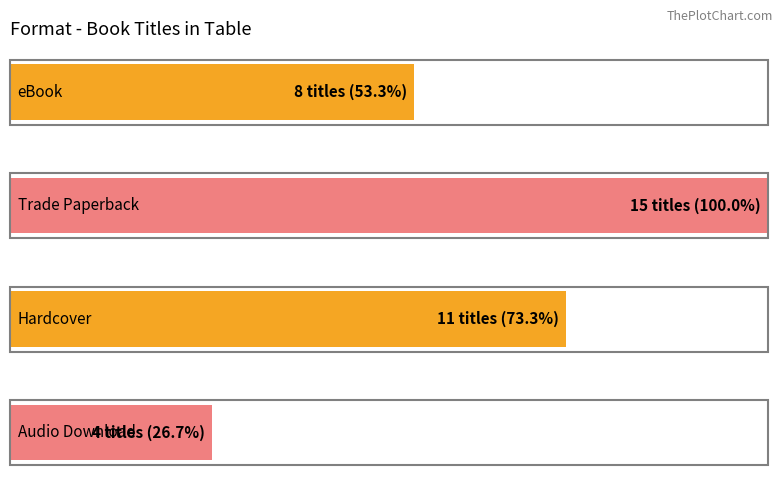

Which category has the highest value across all series?

Trade Paperback